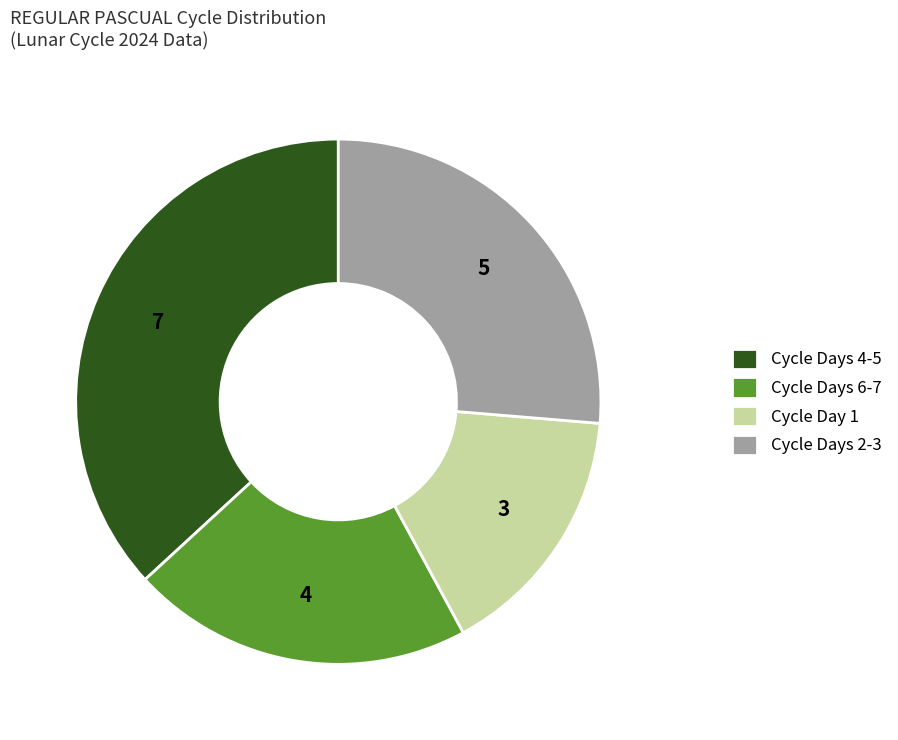

What is the largest slice in the pie chart?

Cycle Days 4-5